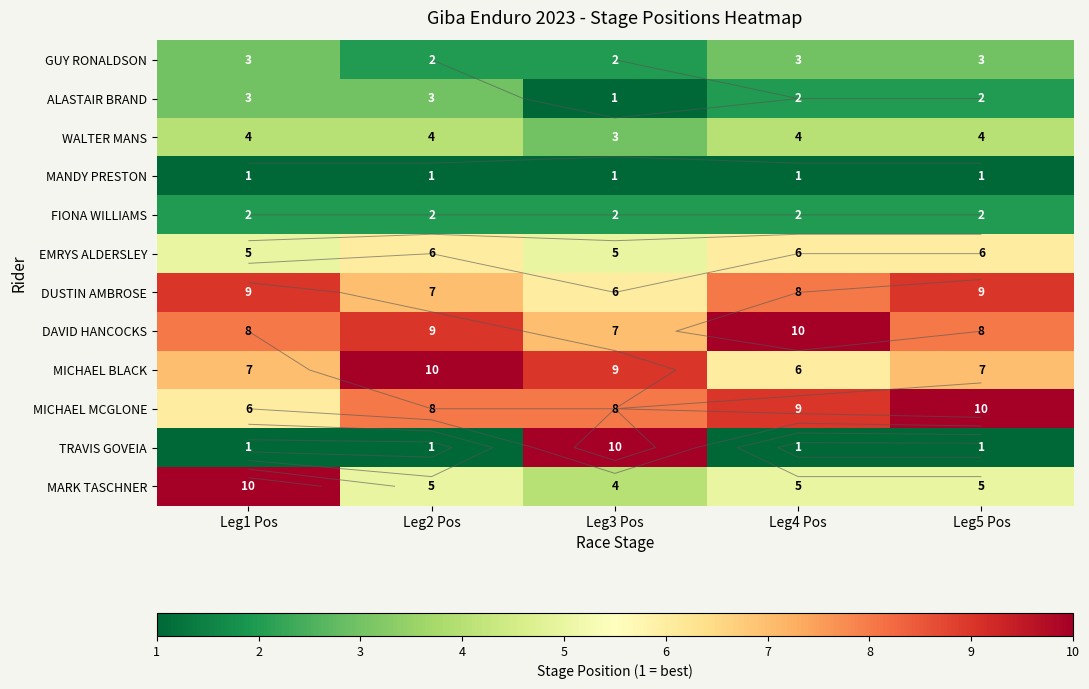

At which category does the chart reach its minimum across all series?

Leg3 Pos